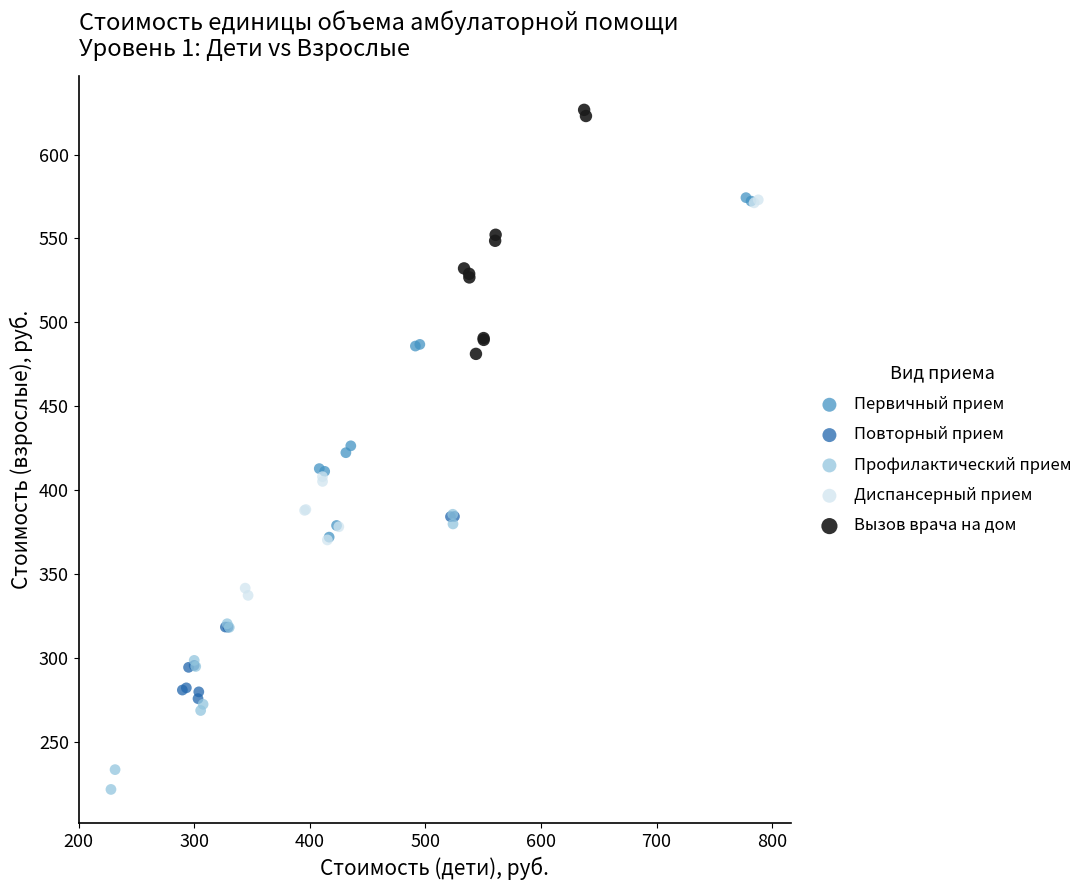

Which series has the widest spread of Y values?

Диспансерный прием